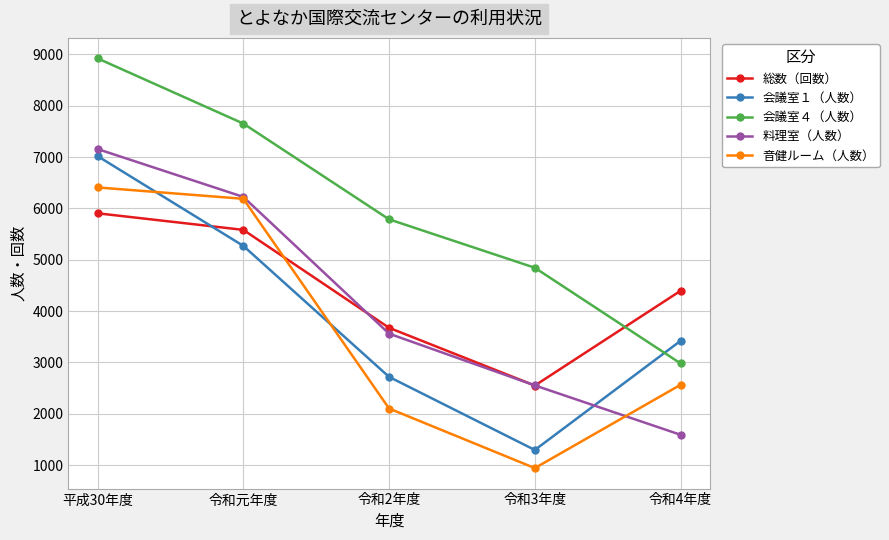

How many lines are shown in the chart?

5